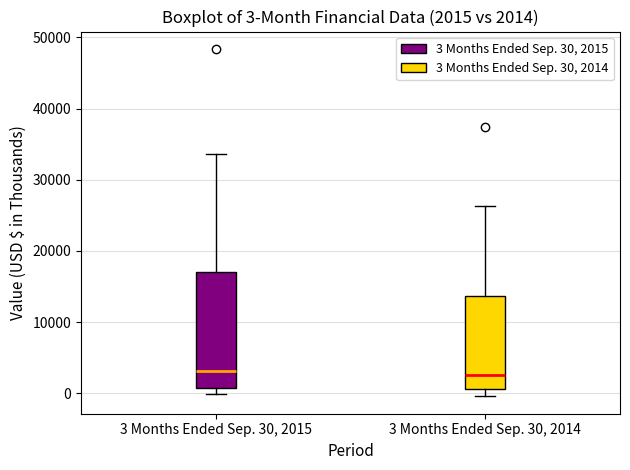

Which box is the tallest, from its lower edge to its upper edge?

3 Months Ended Sep. 30, 2015